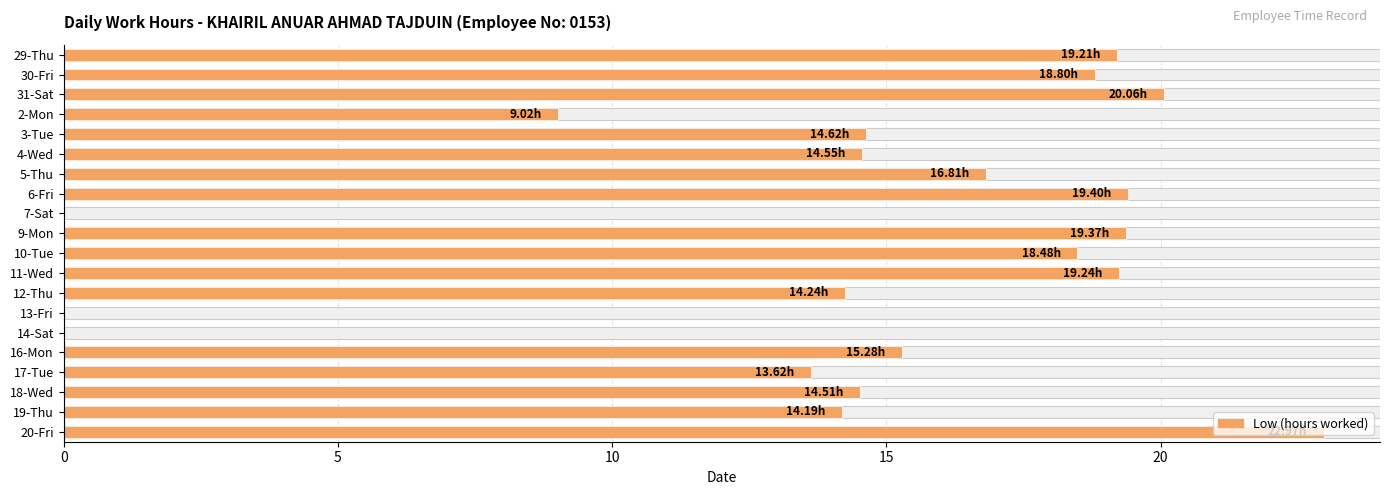

How many bars are there in total?

20